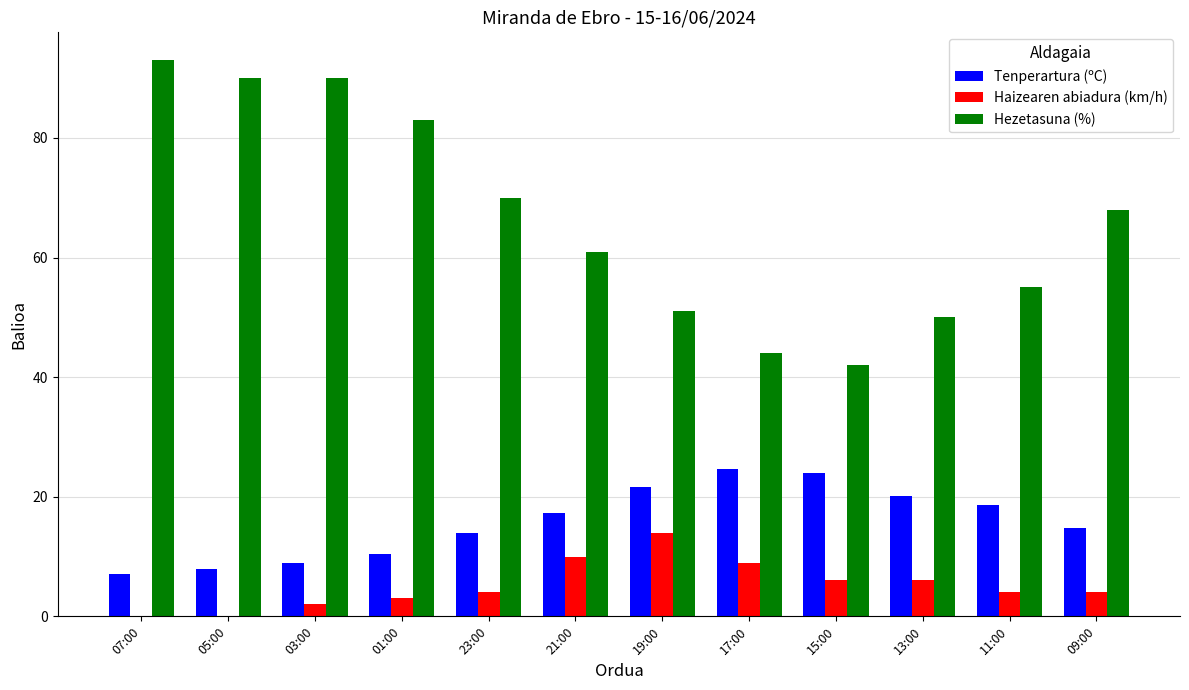

The value of Hezetasuna (%) at 13:00 is 74.9. True or false?

False